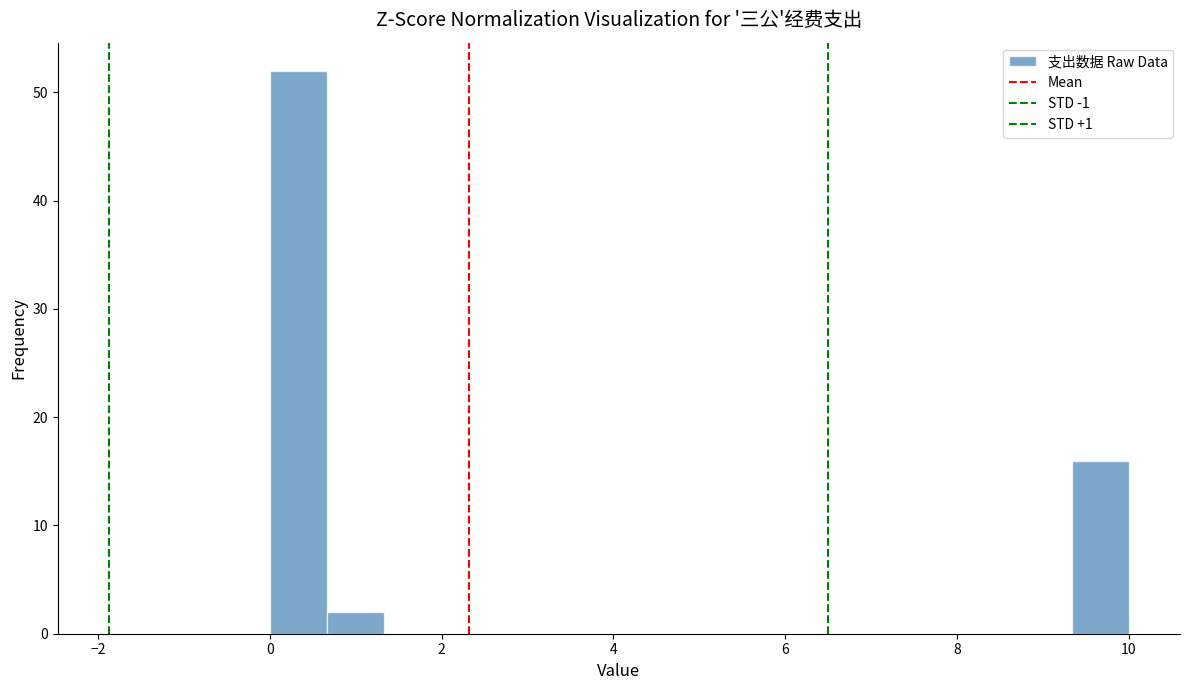

Around what value on the x-axis is the tallest bar? Give the approximate position of its centre, as read against the axis.

0.4